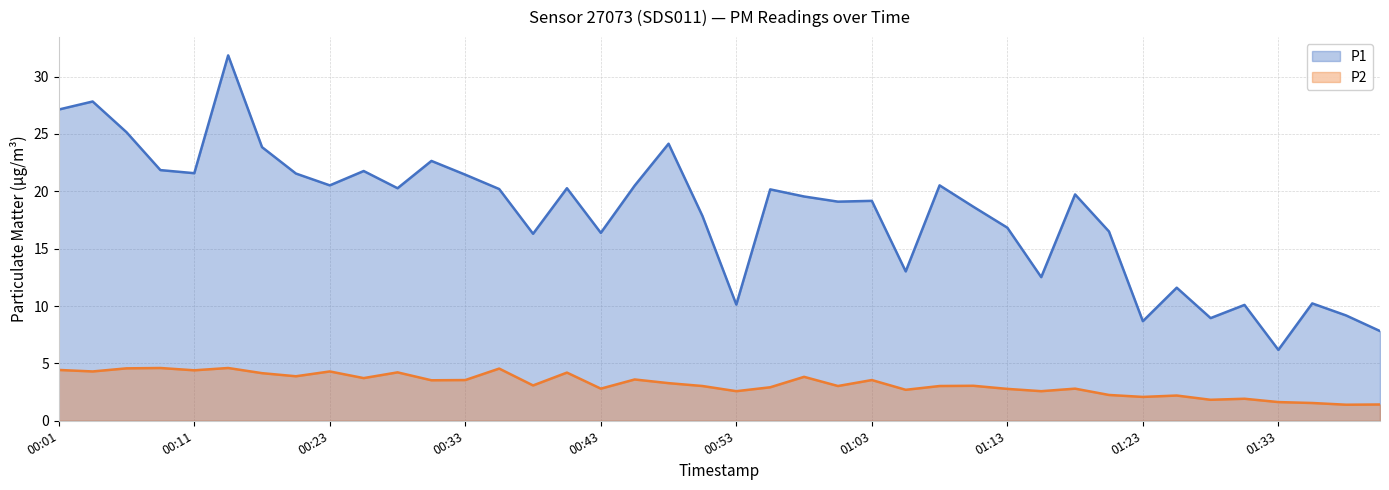

What value does the P1 series have at 00:46?

20.5